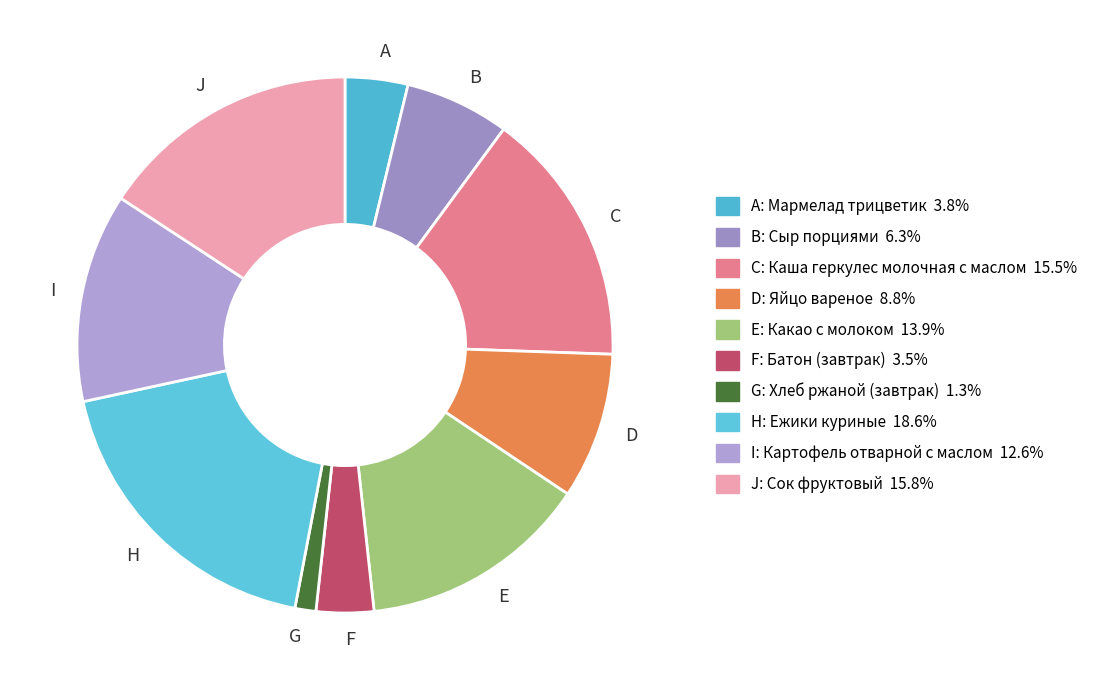

What is the largest slice in the pie chart?

H